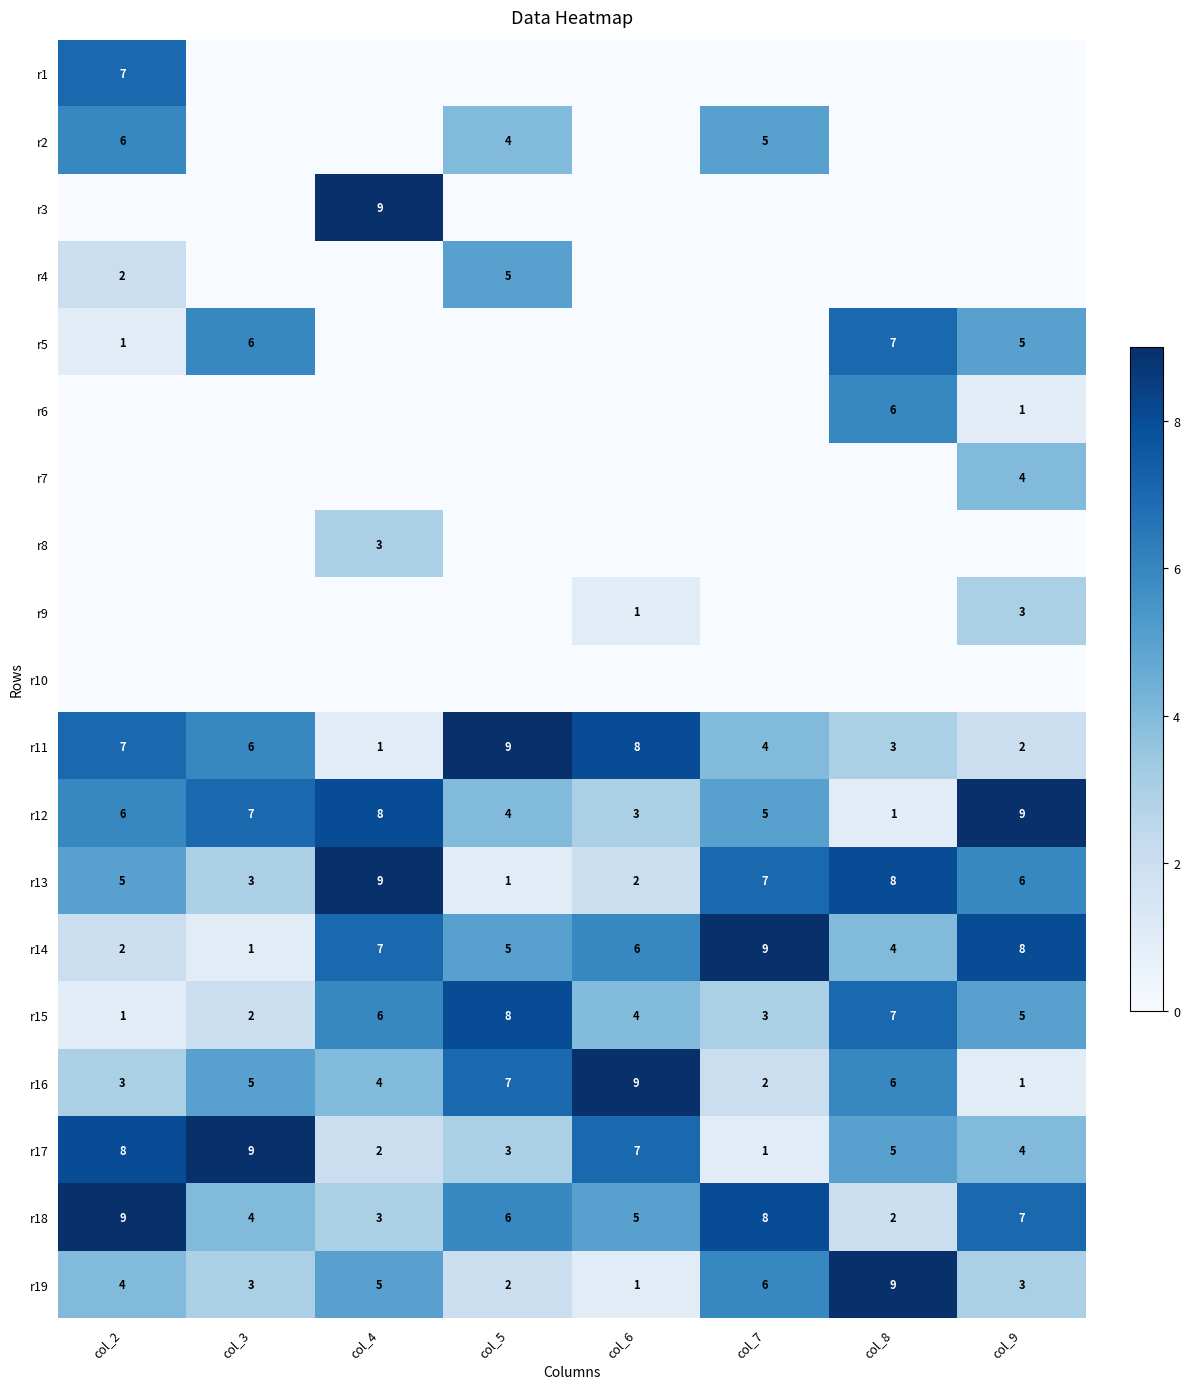

How many distinct data groups are displayed?

19